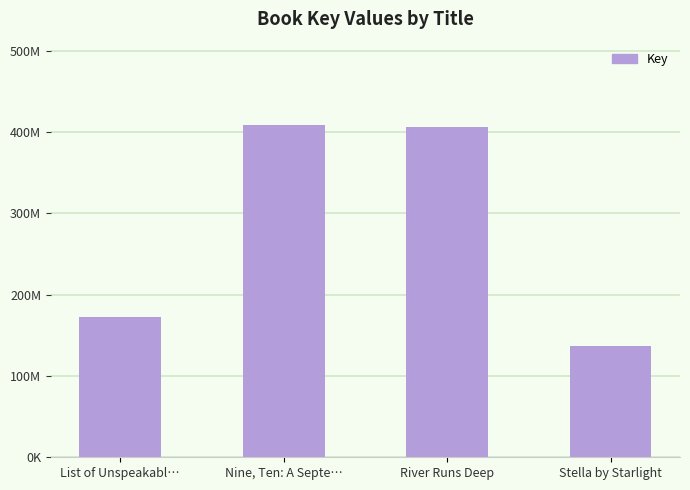

Which label corresponds to the largest value in the chart?

Nine, Ten: A Septe…